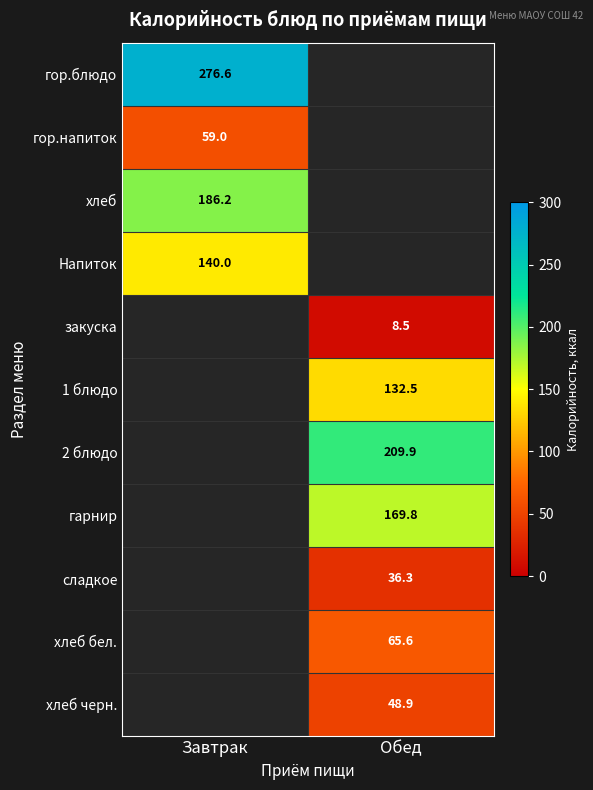

The гор.напиток series shows 59.0 at Завтрак. True or false?

True